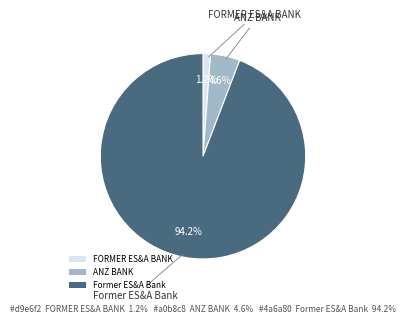

How many segments does this pie chart have?

3